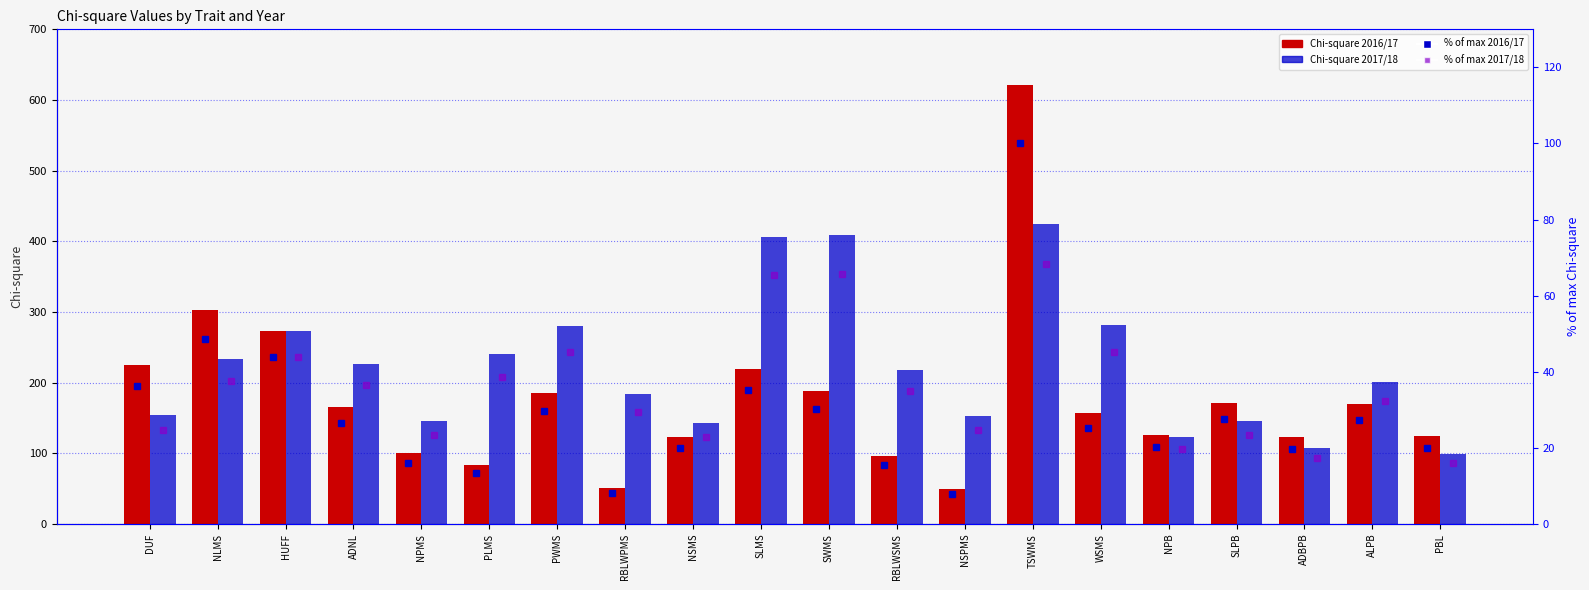

What is the approximate value of % of max 2016/17 at HUFF?

43.8